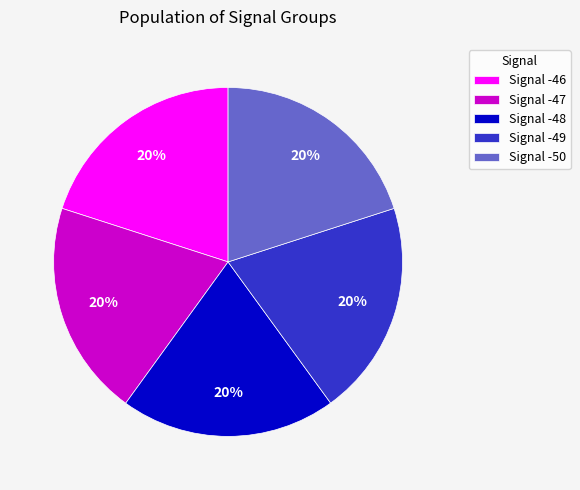

Is it true that Signal -46 is 33% of the pie?

False